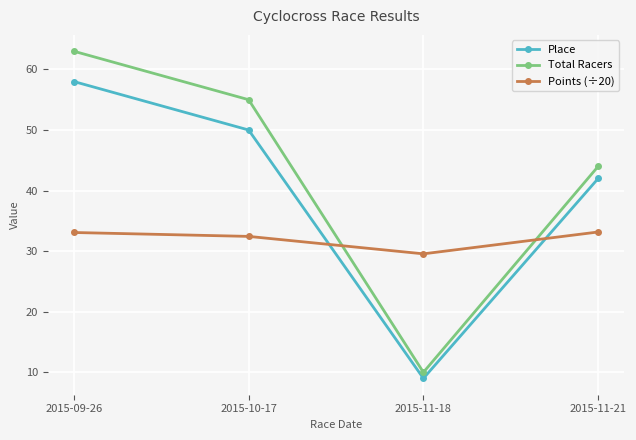

At which category is the sum across all series the highest?

2015-09-26